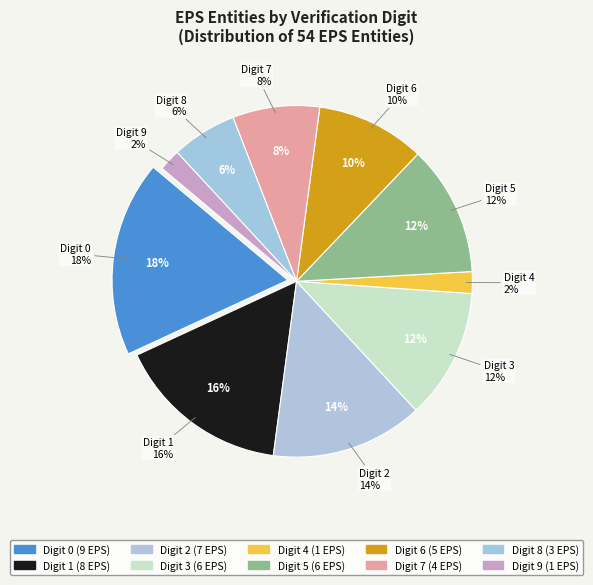

How many segments does this pie chart have?

10